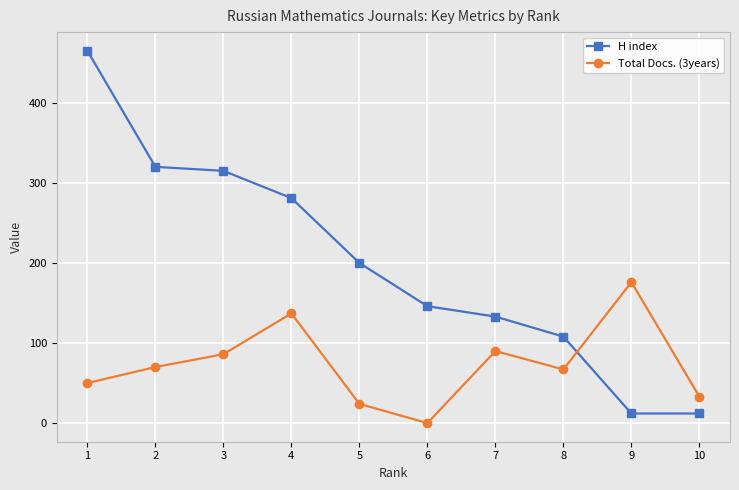

Reading right to left, transcribe all the data shown in this chart.

H index: 10=12	9=12	8=108	7=133	6=146	5=200	4=281	3=315	2=320	1=465
Total Docs. (3years): 10=33	9=176	8=67	7=90	6=0	5=24	4=137	3=86	2=70	1=50